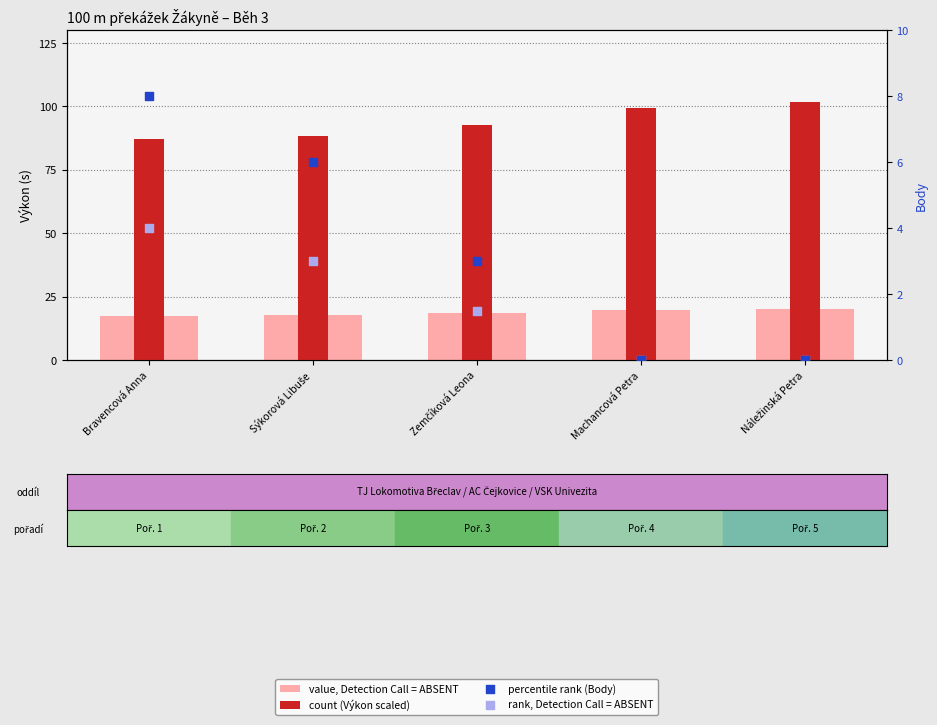

Which series reaches the minimum Y coordinate?

percentile rank (Body)